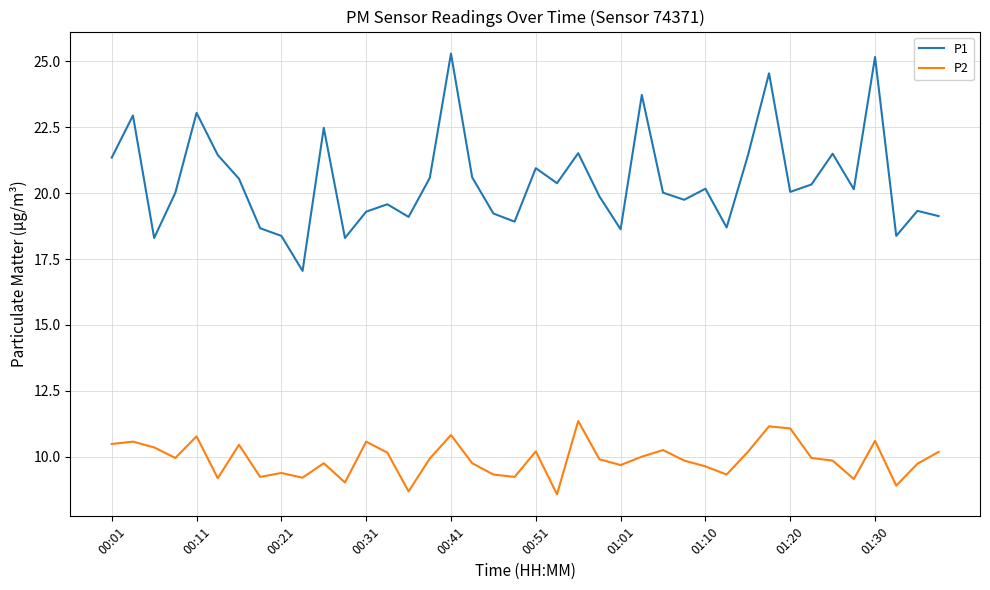

What is the difference between the maximum and minimum values in the P2 series?

2.8